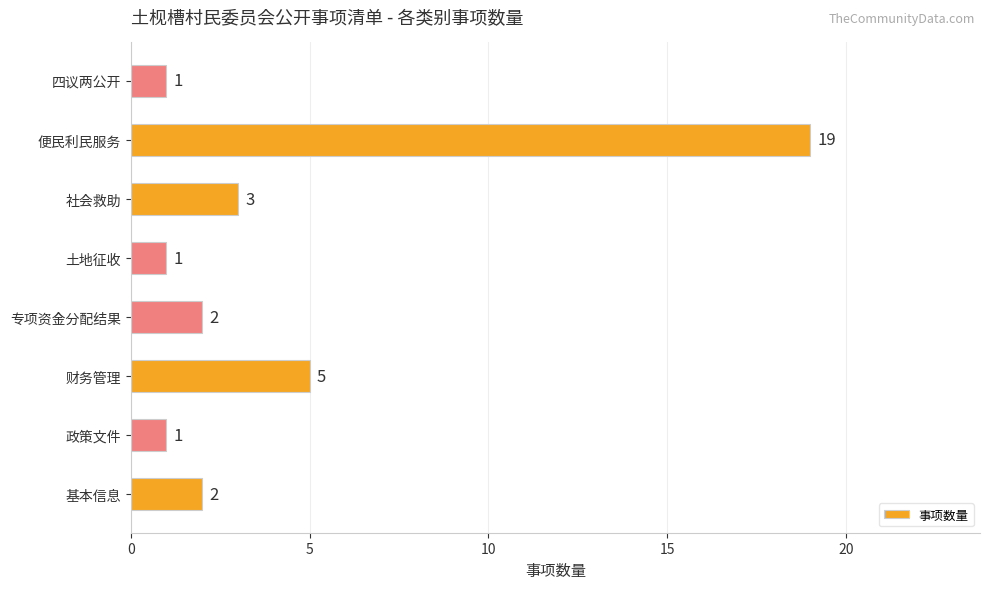

True or false: the data shows 1 at 土地征收.

True